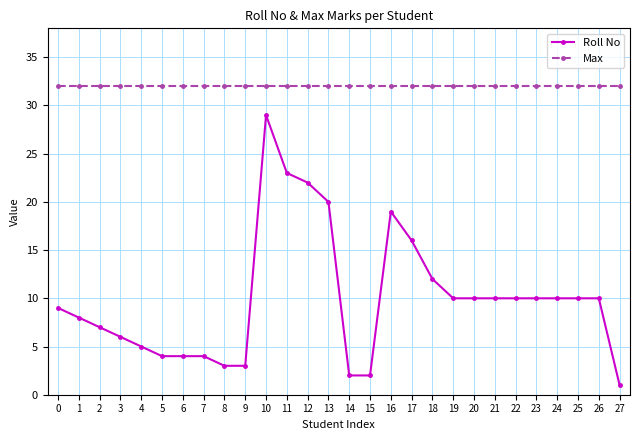

What is the sum of all Max values?

896